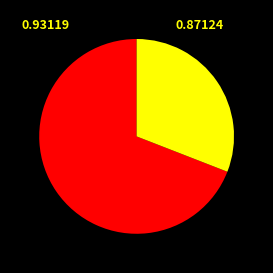

Is there any slice that represents more than half of the pie?

Yes